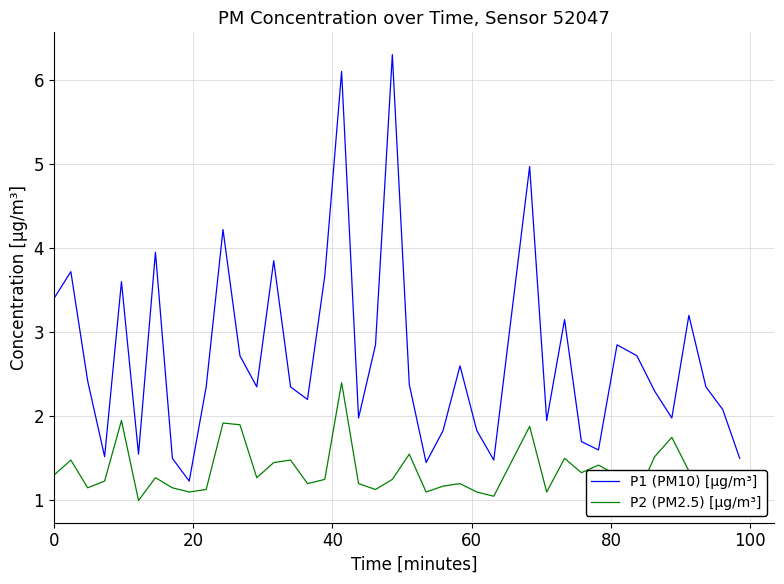

Rank the series by their maximum value, from lowest to highest.

P2 (PM2.5) [μg/m³], P1 (PM10) [μg/m³]